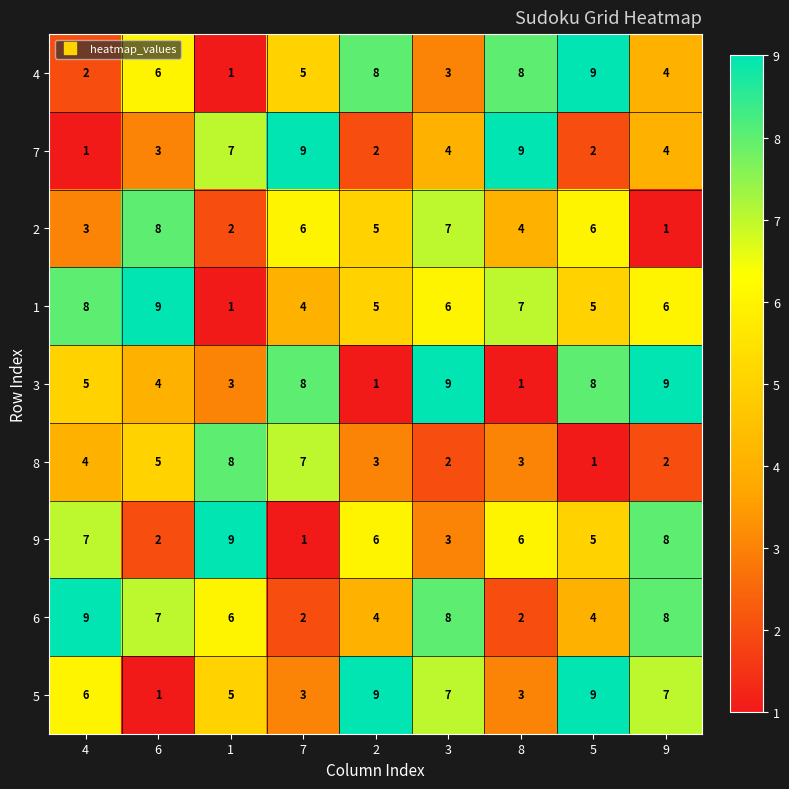

Which category has the highest value in the 4 series?

5